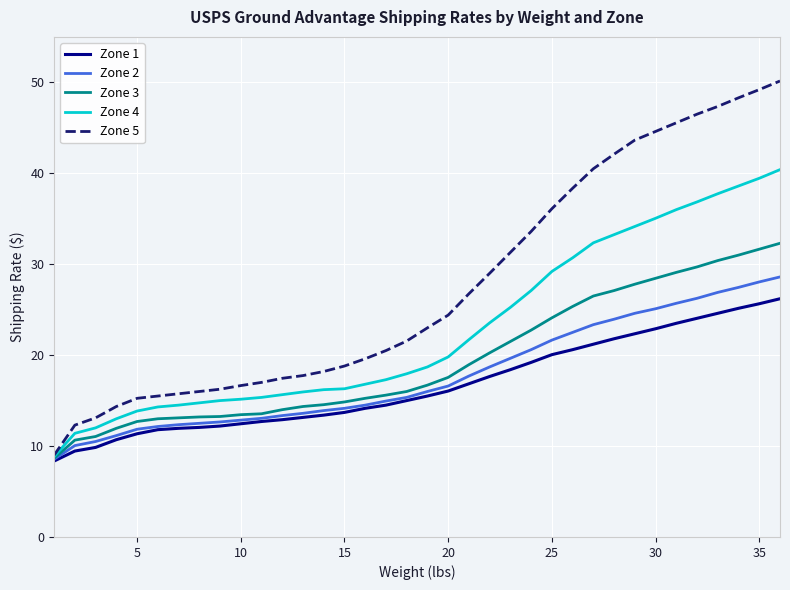

Rank the series by their maximum value, from highest to lowest.

Zone 5, Zone 4, Zone 3, Zone 2, Zone 1